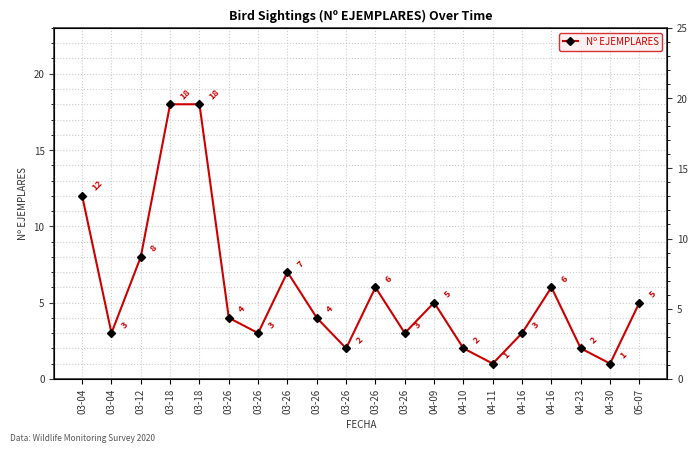

List the labels in order of value, largest first.

03-18, 03-18, 03-04, 03-12, 03-26, 03-26, 04-16, 04-09, 05-07, 03-26, 03-26, 03-04, 03-26, 03-26, 04-16, 03-26, 04-10, 04-23, 04-11, 04-30